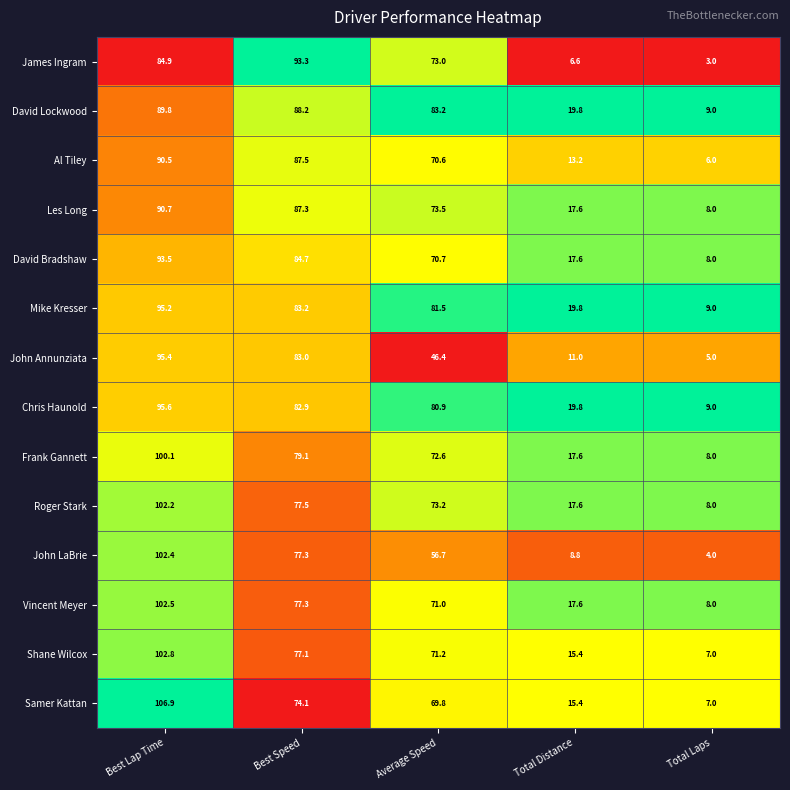

Which series has the widest spread of values?

Samer Kattan